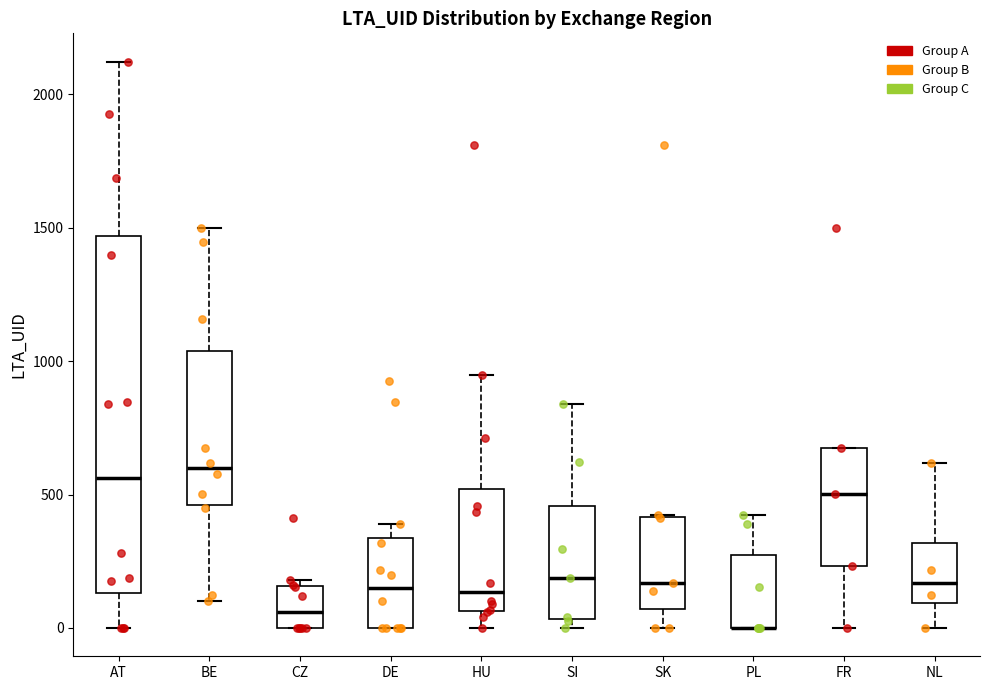

Where does the upper whisker of the box for SI end on the y-axis? The values are not printed on the chart, so give them approximately, as read against the axis.

850